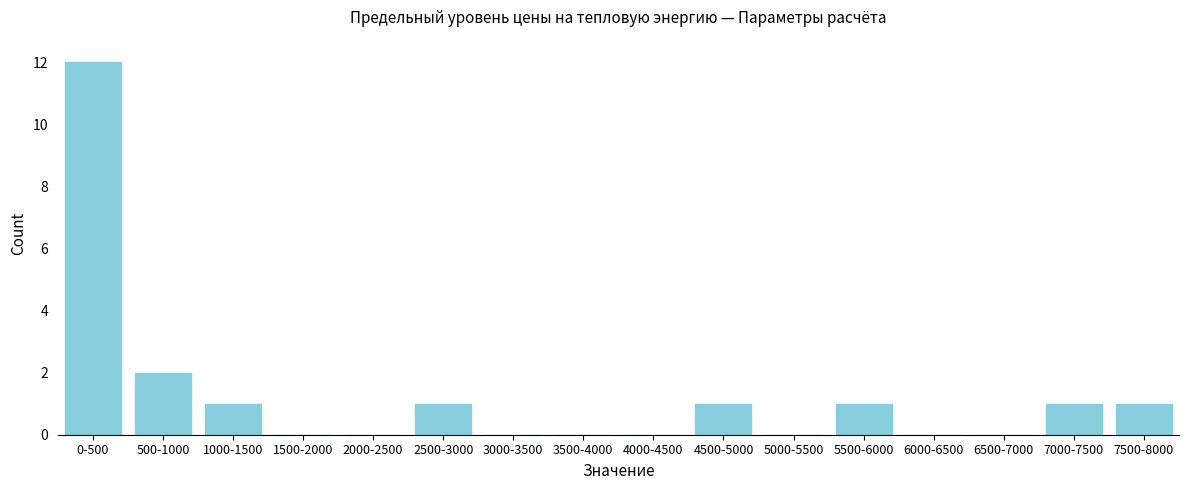

Reading right to left, what are all the values shown in this chart?

7500-8000=1	7000-7500=1	6500-7000=0	6000-6500=0	5500-6000=1	5000-5500=0	4500-5000=1	4000-4500=0	3500-4000=0	3000-3500=0	2500-3000=1	2000-2500=0	1500-2000=0	1000-1500=1	500-1000=2	0-500=12